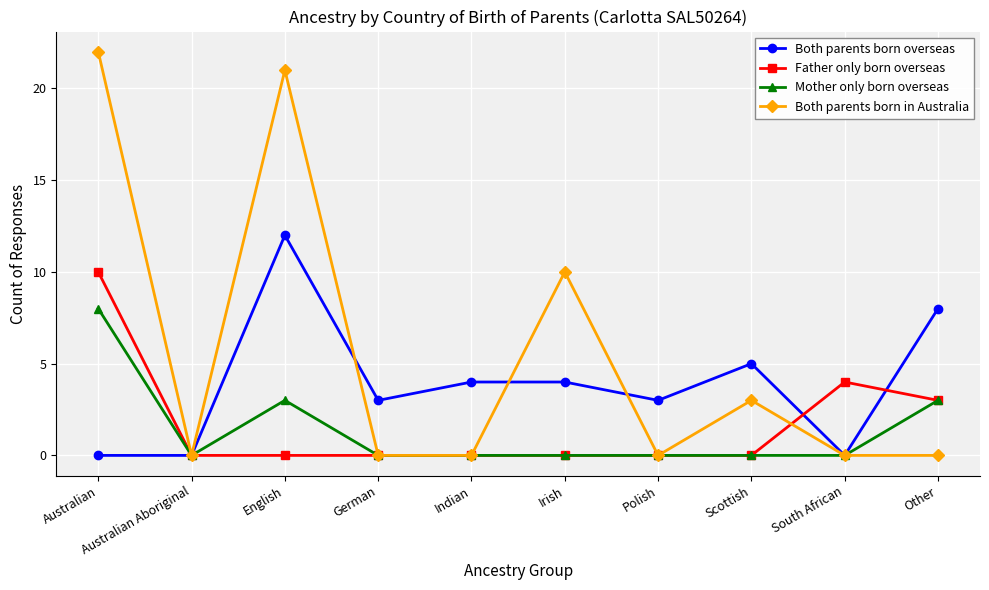

The Both parents born overseas series shows 0 at South African. True or false?

True